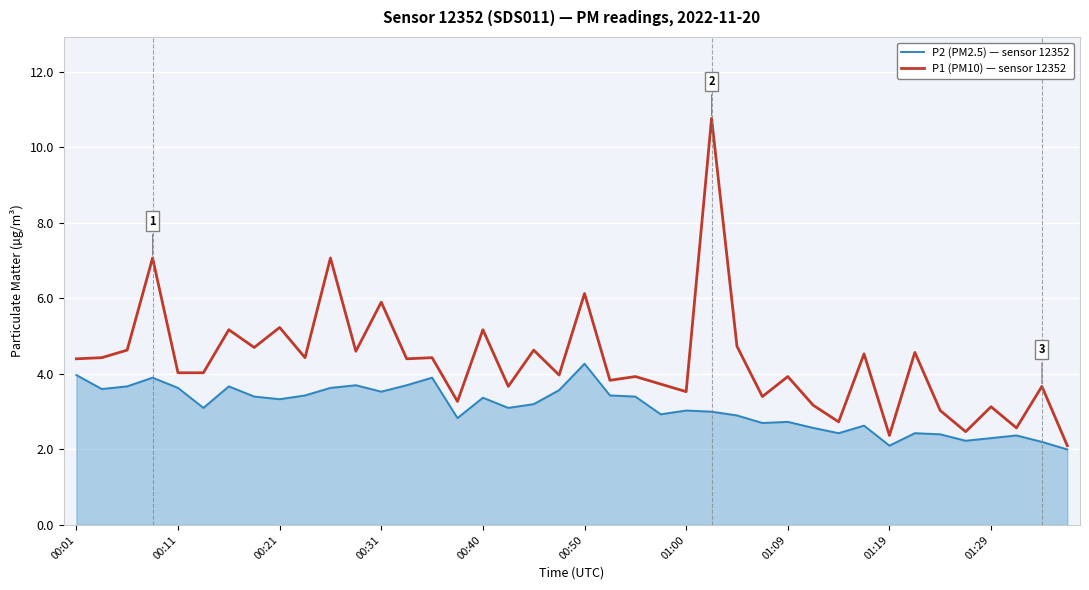

Which series has the largest range (max minus min)?

P1 (PM10) — sensor 12352